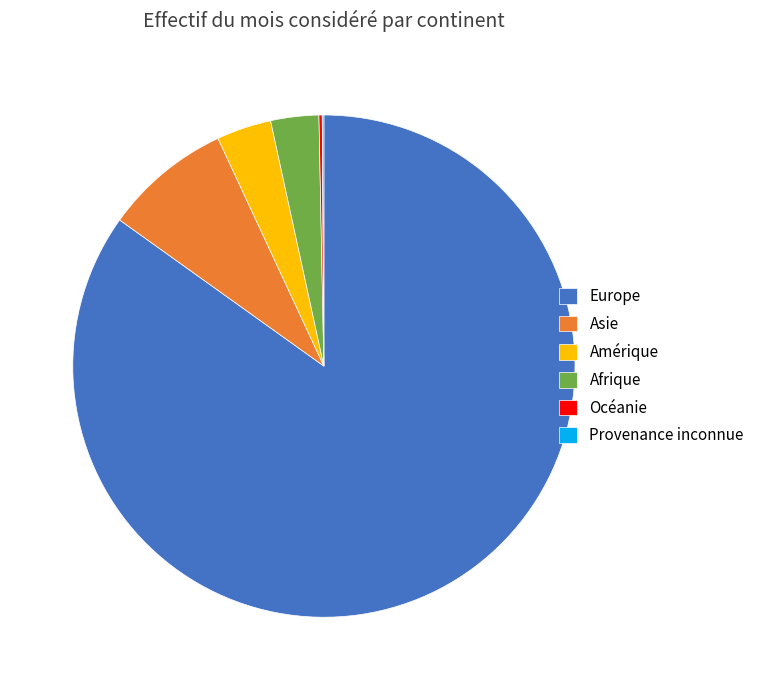

Approximately how many times larger is the value at Afrique compared to Amérique?

0.9